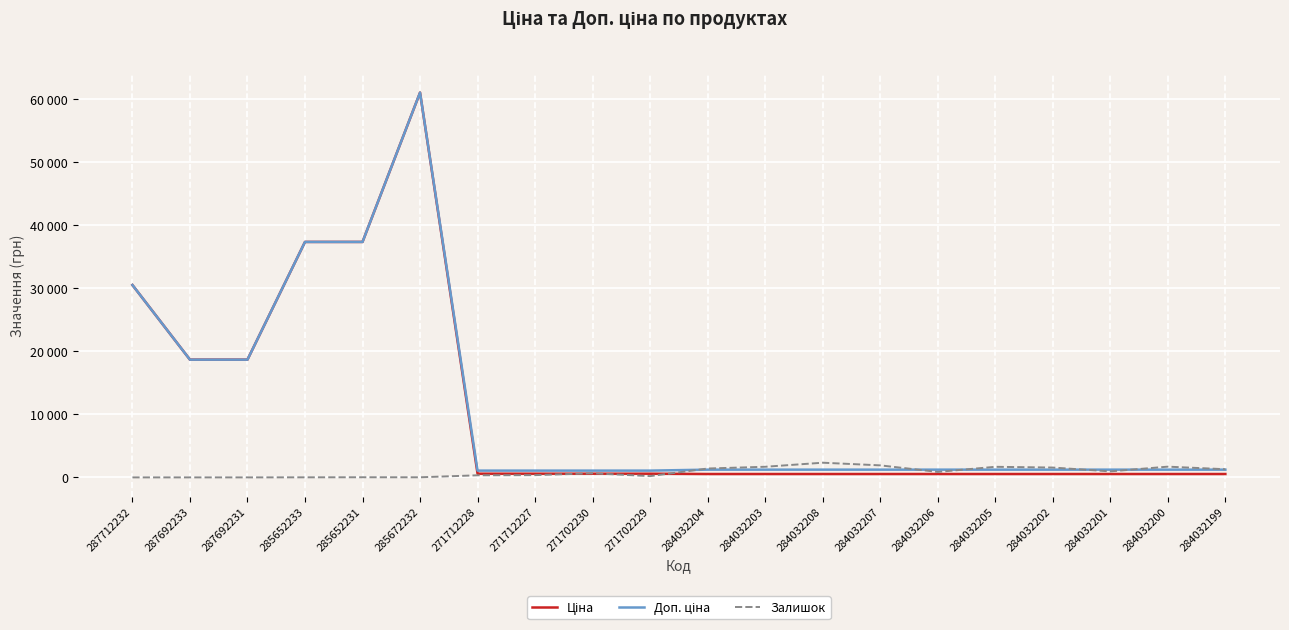

Which series ends up on top after the final intersection of Залишок and Ціна?

Залишок